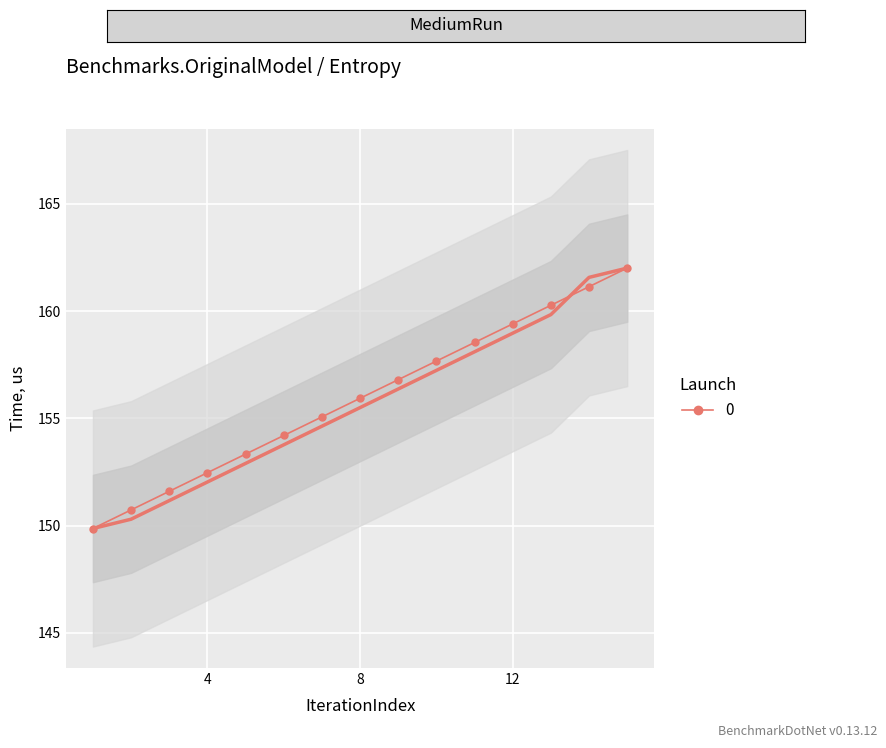

Approximately how many times larger is the value at 5 compared to 8?

1.0